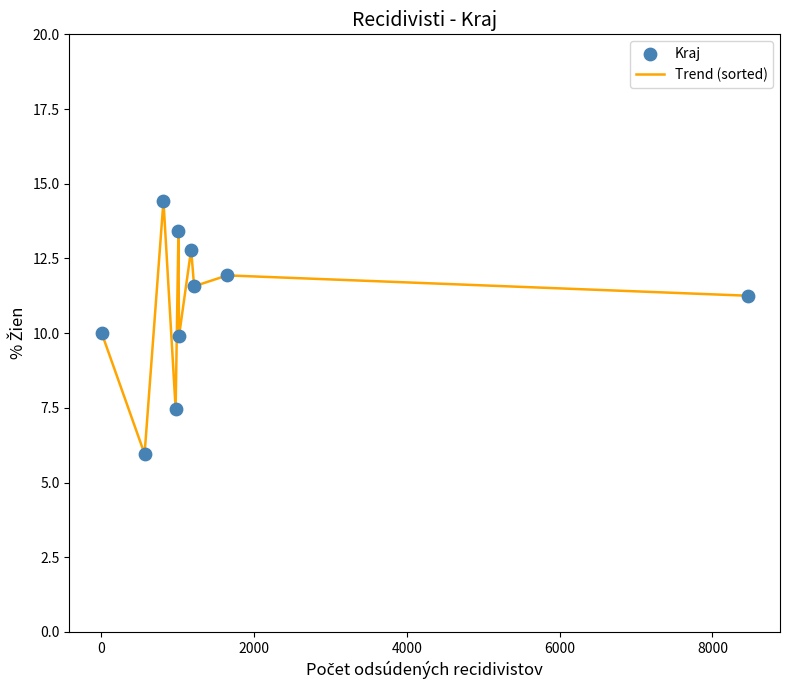

What is the smallest value displayed?

6.0